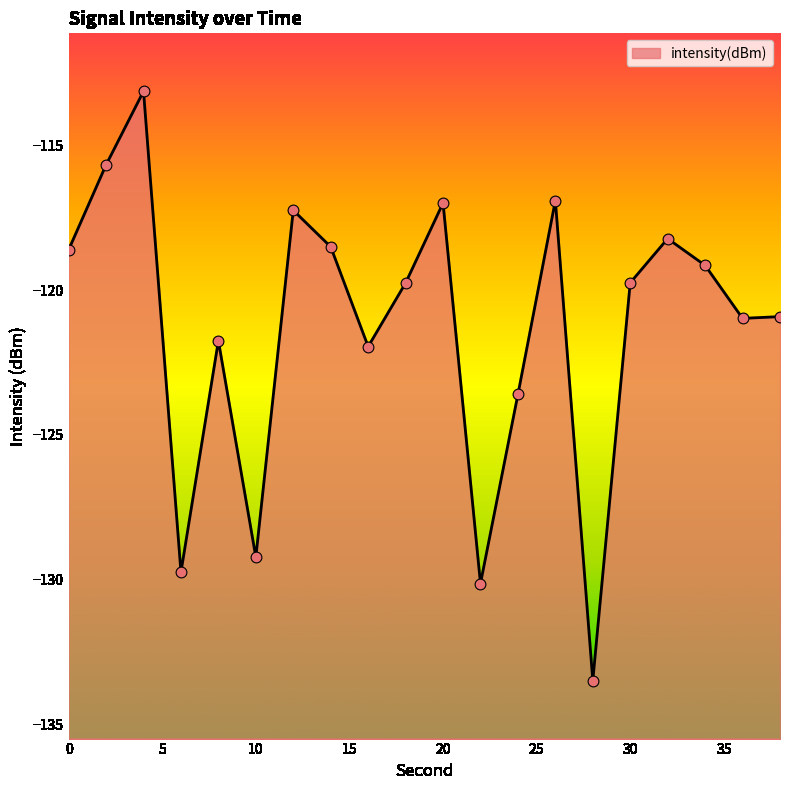

What is the change in value from 16 to 20?

+5.0